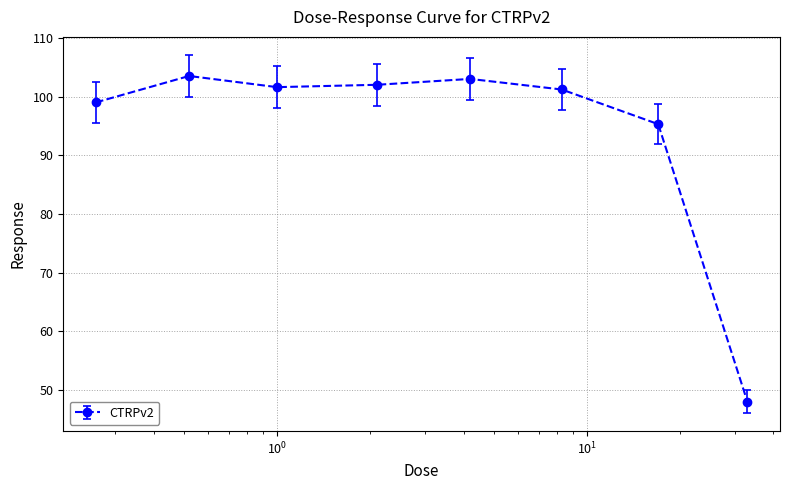

What is the average value?

94.2